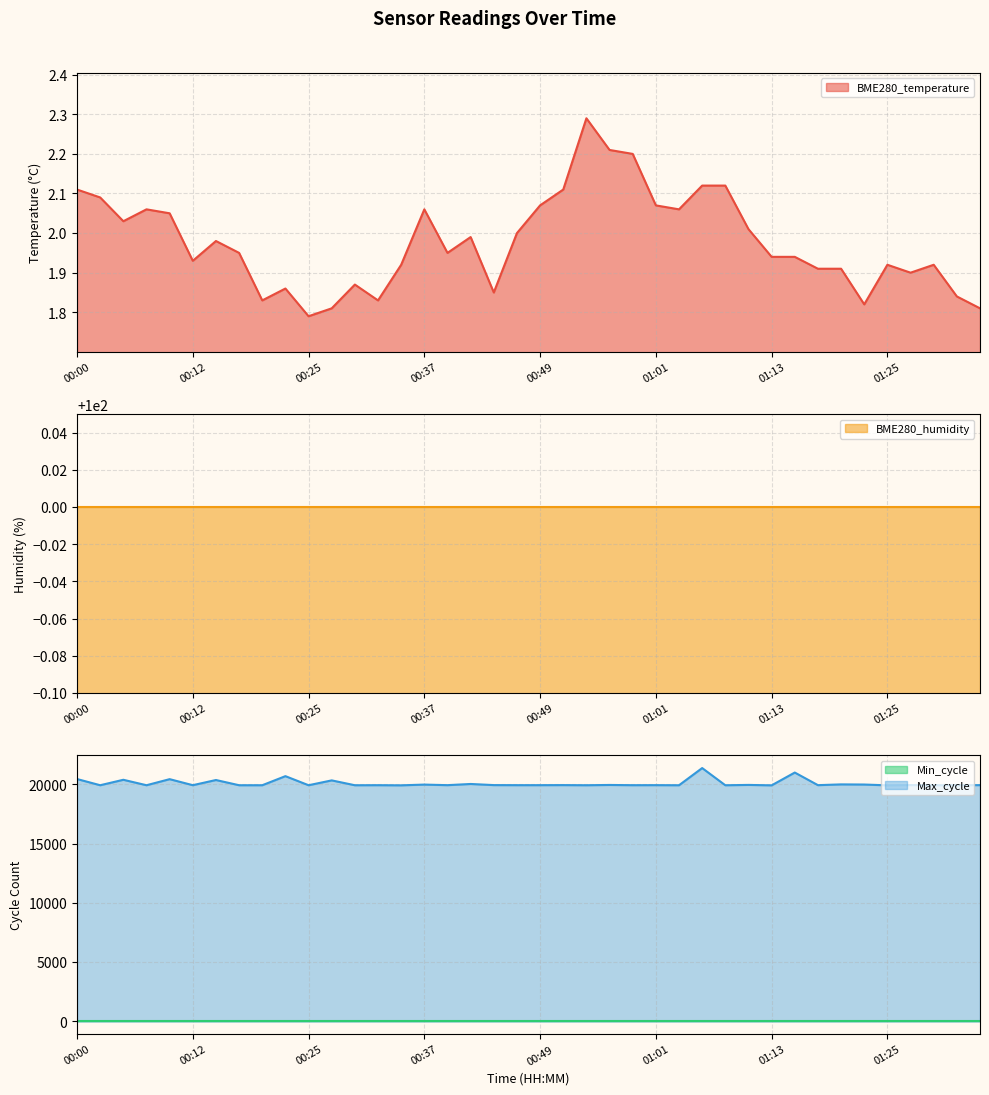

What is the difference between the highest and lowest values at 00:29?

19911.1